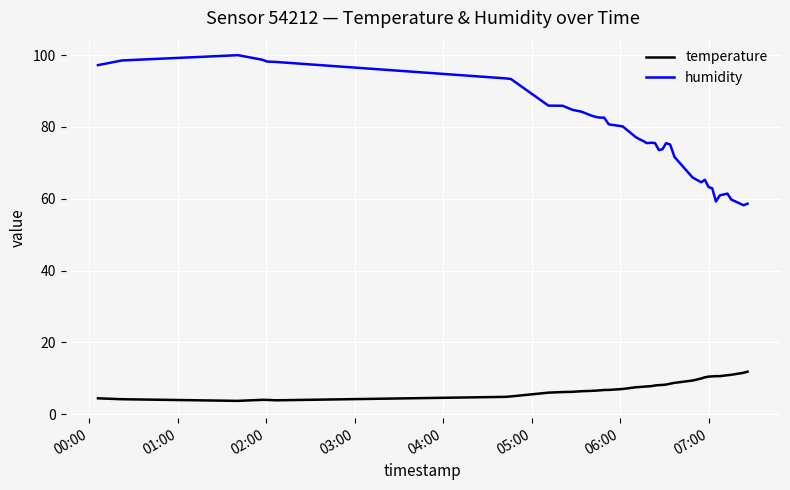

Which series has the largest range (max minus min)?

humidity